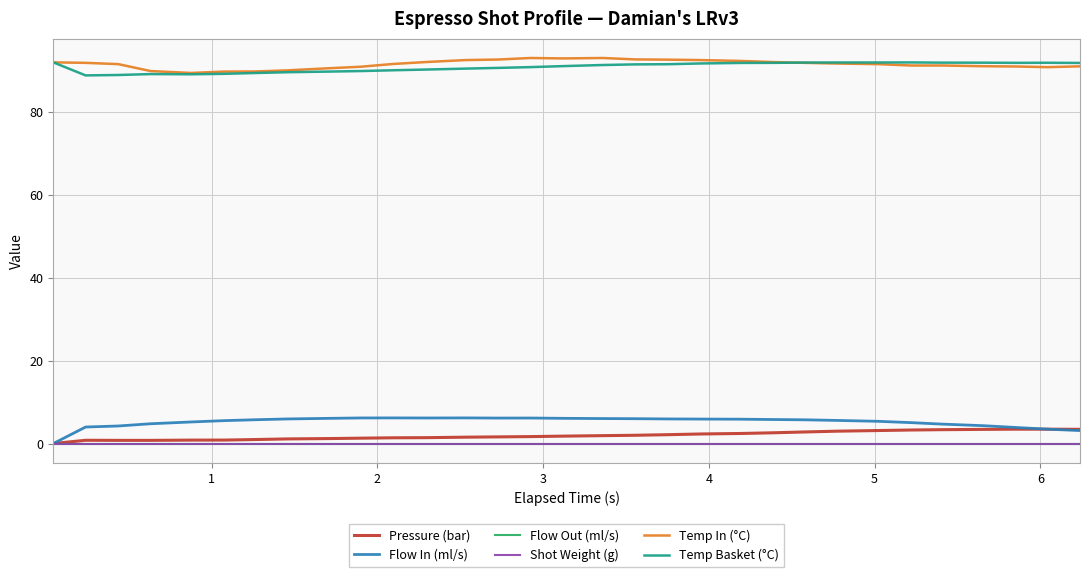

True or false: Shot Weight (g) and Pressure (bar) cross at least once.

False